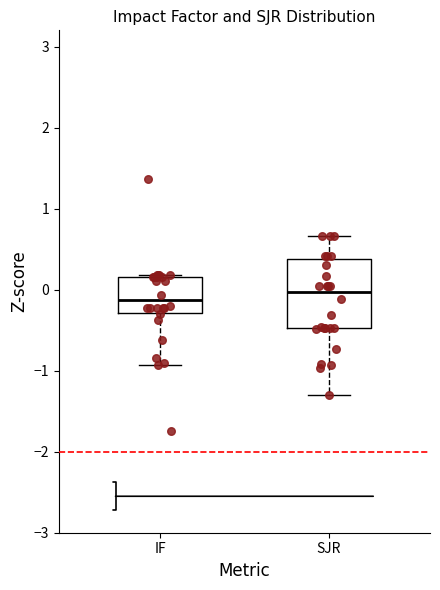

Reading left to right, transcribe this box plot: for each box, give where its median line is, the range the box spans, and where its two whiskers end, as read against the y-axis. The values are not printed on the chart, so give them approximately, as read against the axis.

IF: median -0.1, box -0.3 to 0.2, whiskers -0.9 to 0.2
SJR: median 0.0, box -0.5 to 0.4, whiskers -1.3 to 0.7